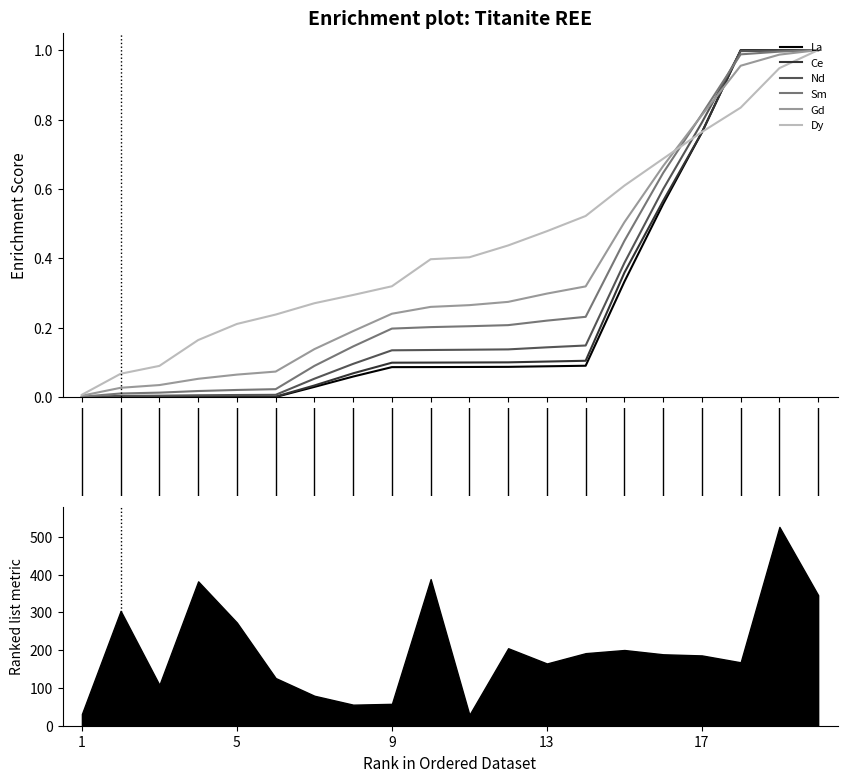

True or false: Dy has a value of 1.1 at 16.

False